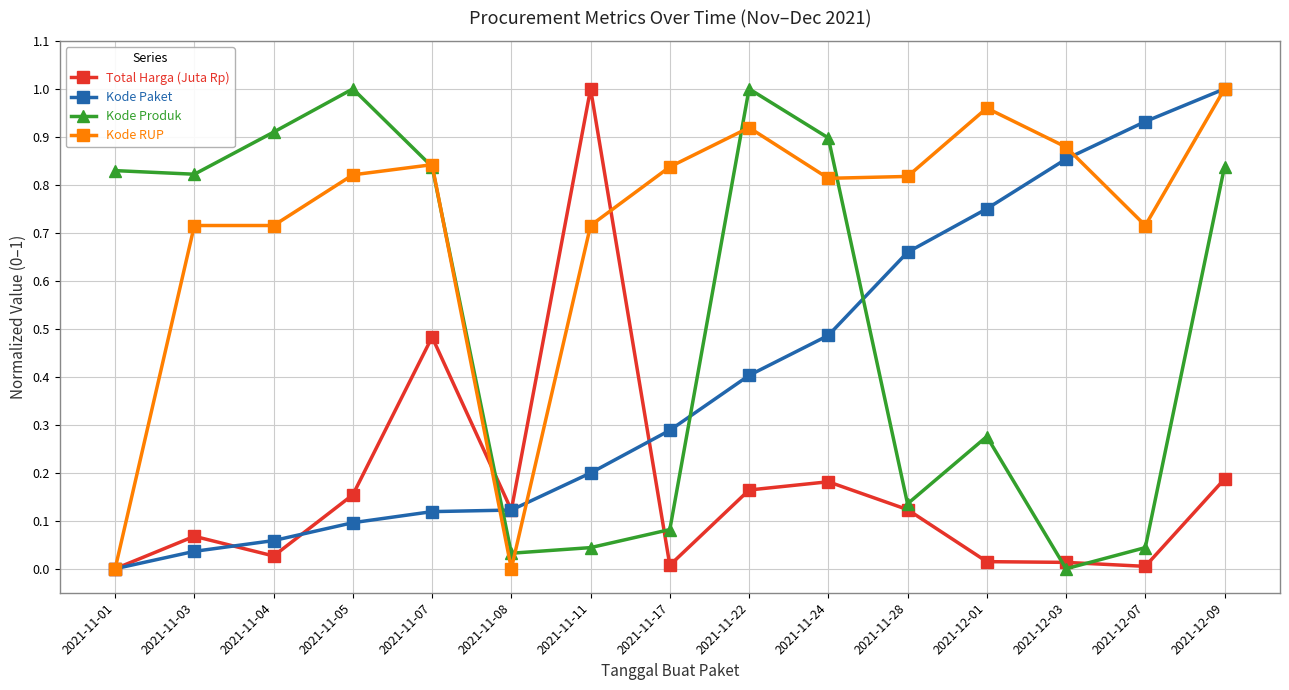

At which category does Kode Produk reach its first local peak?

2021-11-05